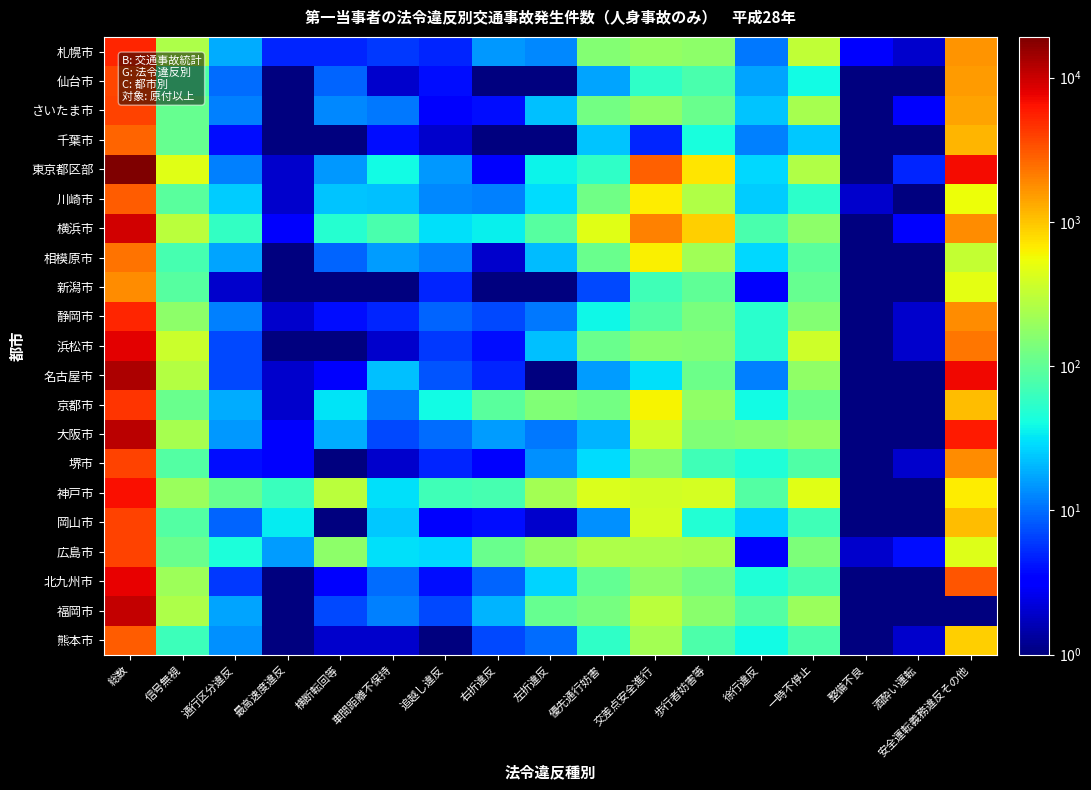

What is the total value across all series at 優先通行妨害?

2421.0